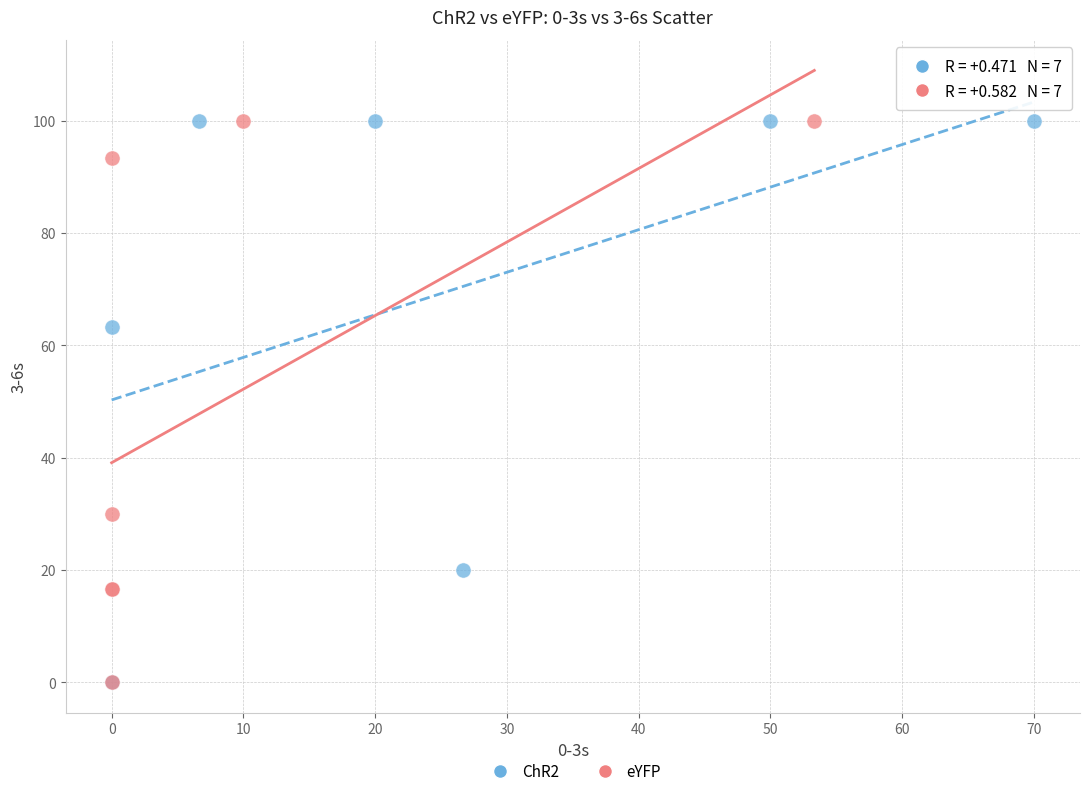

What are all the series names shown in the legend?

ChR2, eYFP